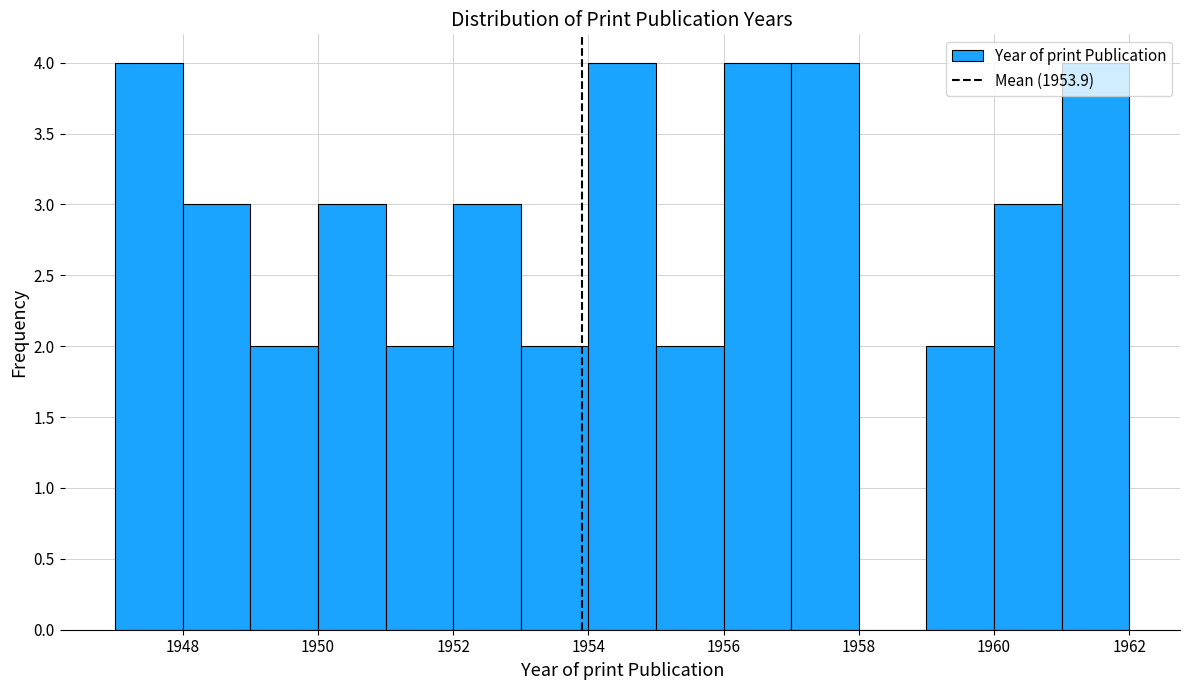

Reading left to right, list every bar in this chart as the range it spans on the x-axis followed by its height. The values are not printed on the chart, so give them approximately, as read against the axis.

1947 to 1948: 4
1948 to 1949: 3
1949 to 1950: 2
1950 to 1951: 3
1951 to 1952: 2
1952 to 1953: 3
1953 to 1954: 2
1954 to 1955: 4
1955 to 1956: 2
1956 to 1957: 4
1957 to 1958: 4
1958 to 1959: 0
1959 to 1960: 2
1960 to 1961: 3
1961 to 1962: 4